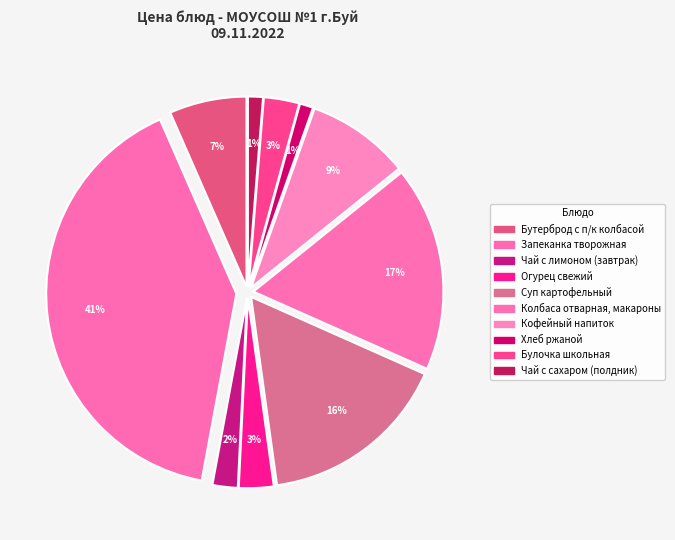

How many slices are in this pie chart?

10